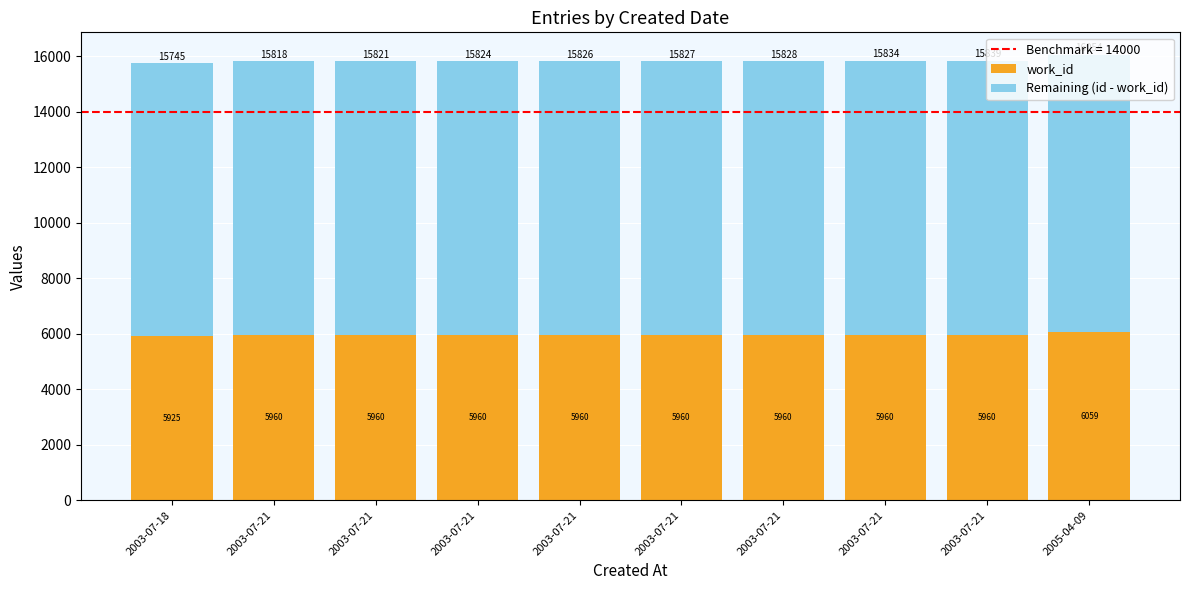

How many data points does each series have?

10